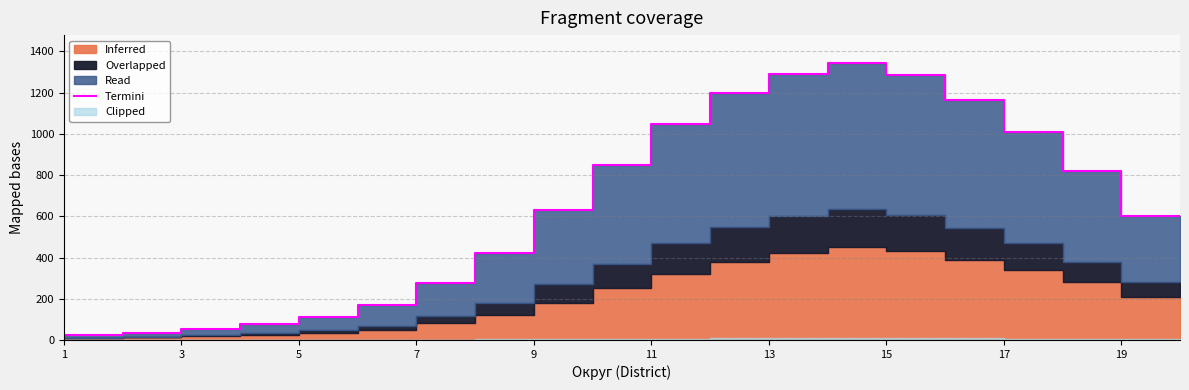

True or false: the data shows 572 at 13.

False